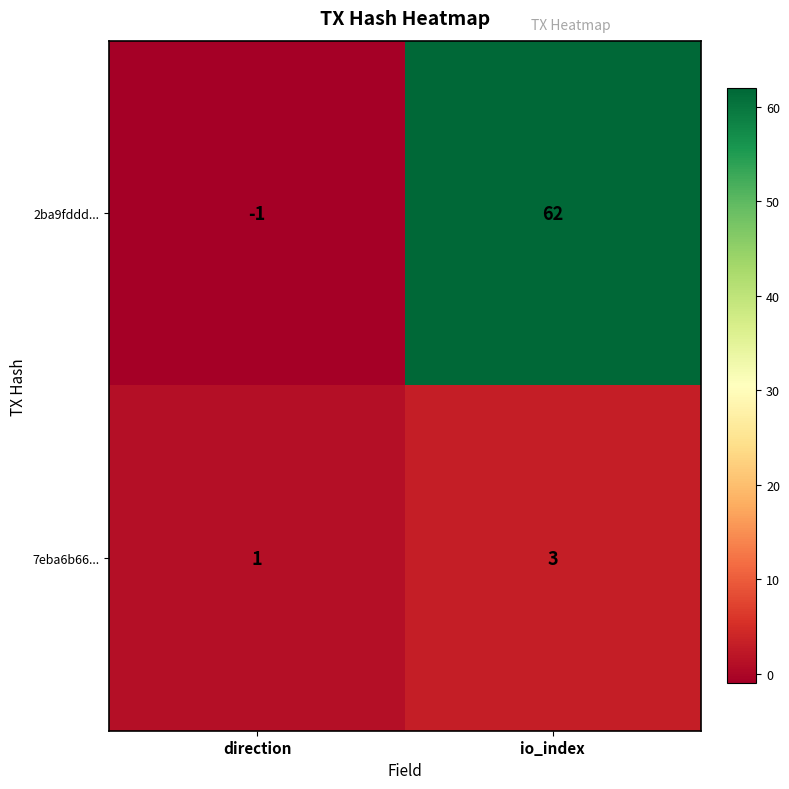

What is the sum of all 7eba6b66... values?

4